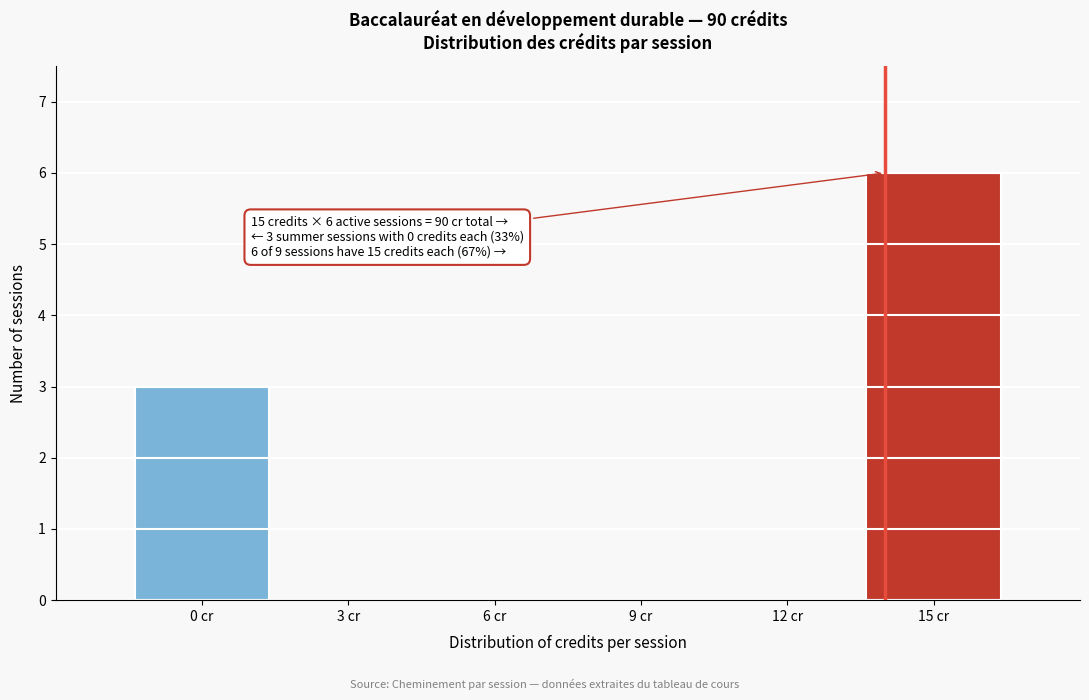

Reading right to left, extract all data points from this chart.

15 cr=6	12 cr=0	9 cr=0	6 cr=0	3 cr=0	0 cr=3